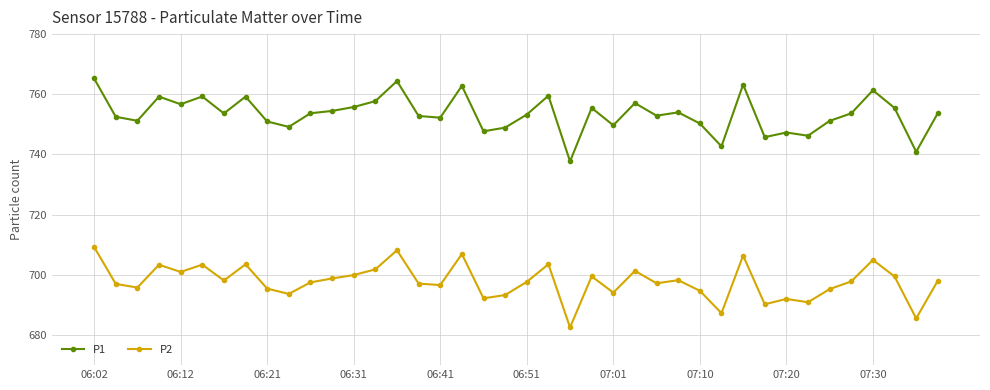

Does the chart have visible grid lines?

Yes